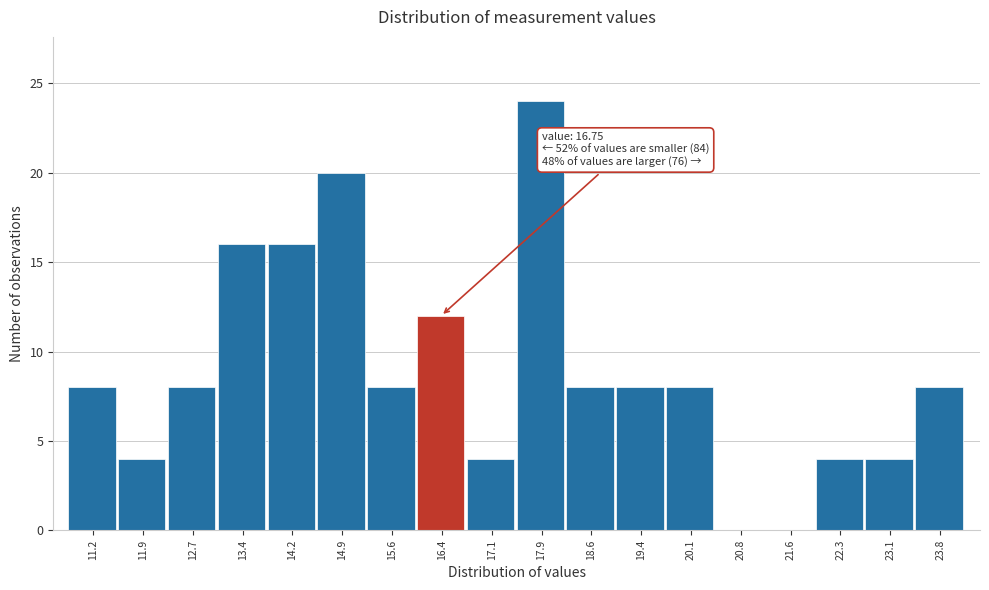

Reading left to right, list all the values displayed in this chart.

11.2=8	11.9=4	12.7=8	13.4=16	14.2=16	14.9=20	15.6=8	16.4=12	17.1=4	17.9=24	18.6=8	19.4=8	20.1=8	20.8=0	21.6=0	22.3=4	23.1=4	23.8=8